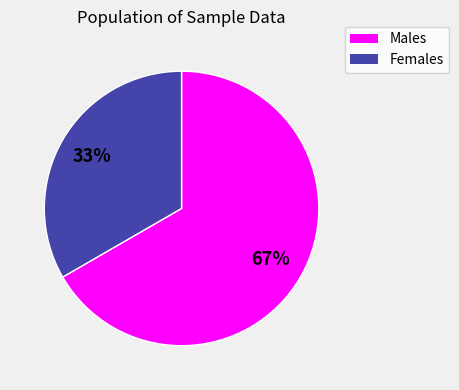

Is there a majority slice in this chart?

Yes